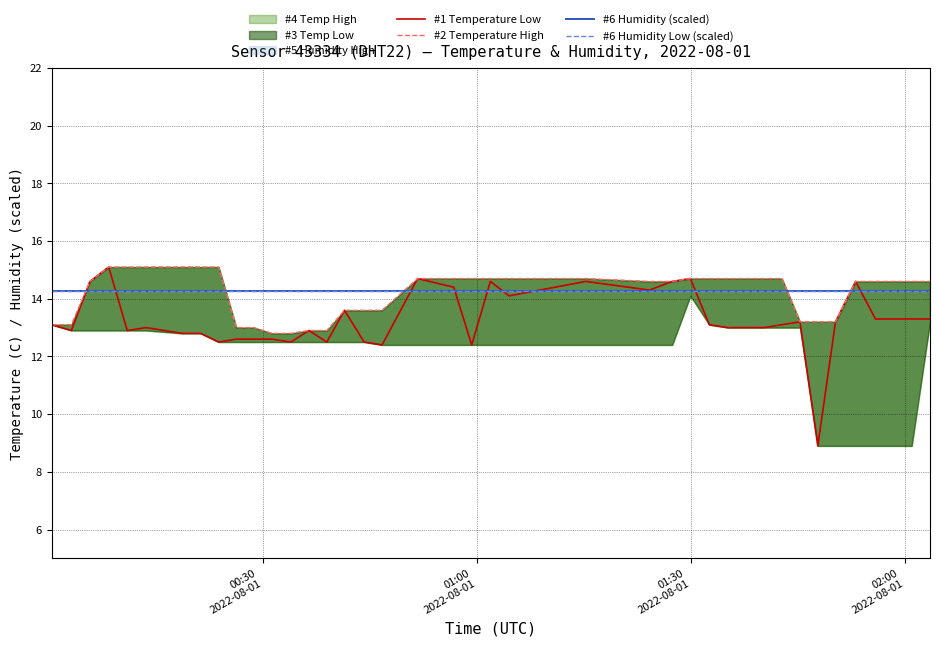

What is the highest value of the #1 Temperature Low series?

15.1